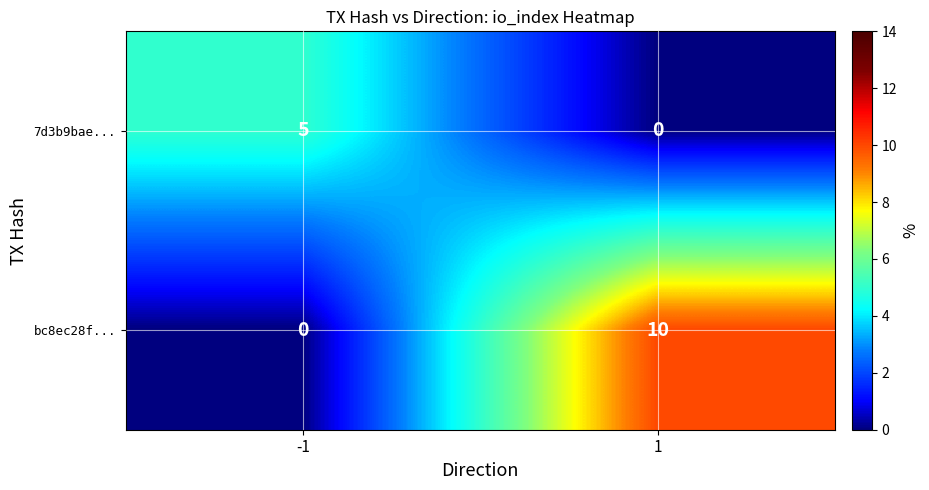

How many data points in 7d3b9bae... are less than 5?

1